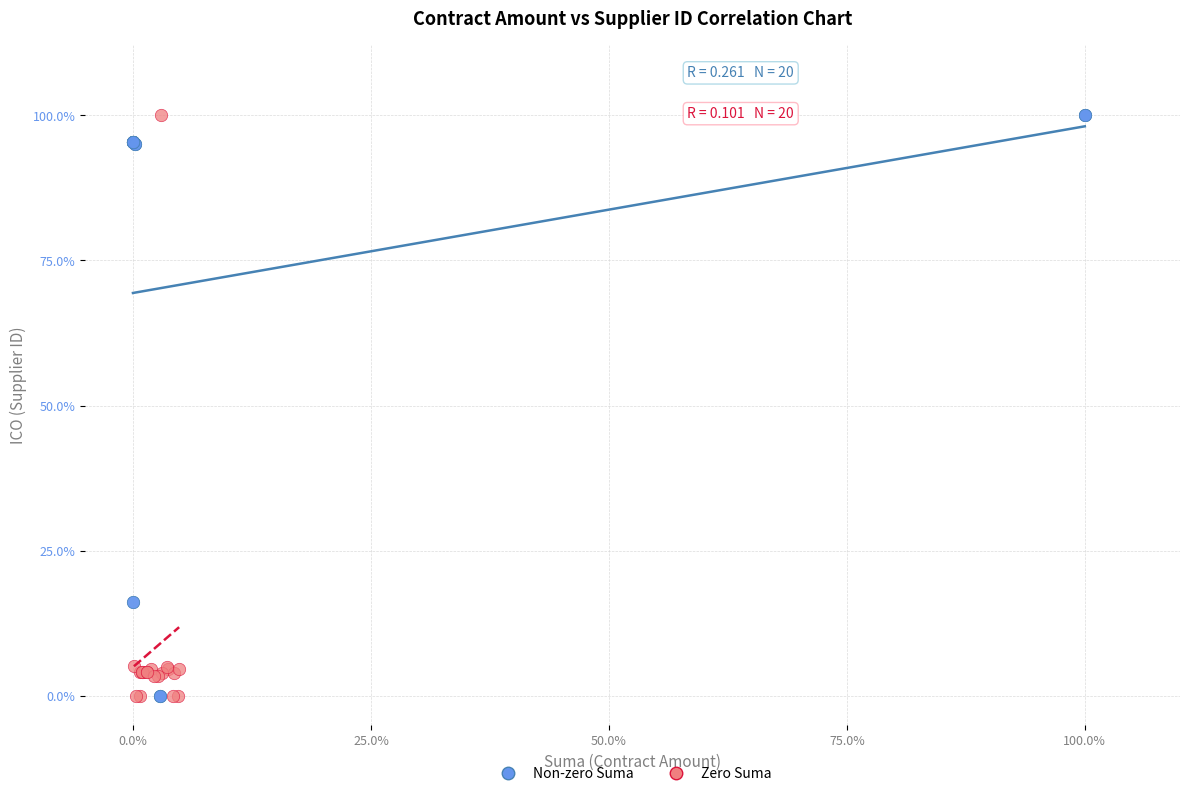

What are all the series names shown in the legend?

Non-zero Suma, Zero Suma